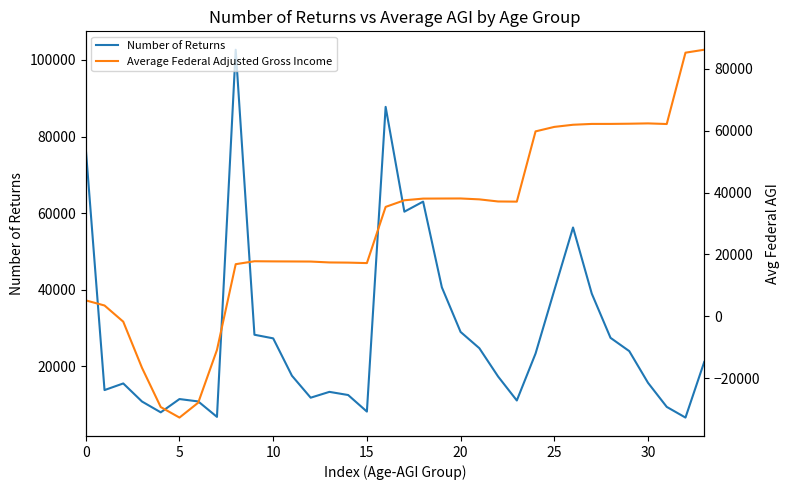

What is the value of the Average Federal Adjusted Gross Income point at the 22nd from the left?

37786.6